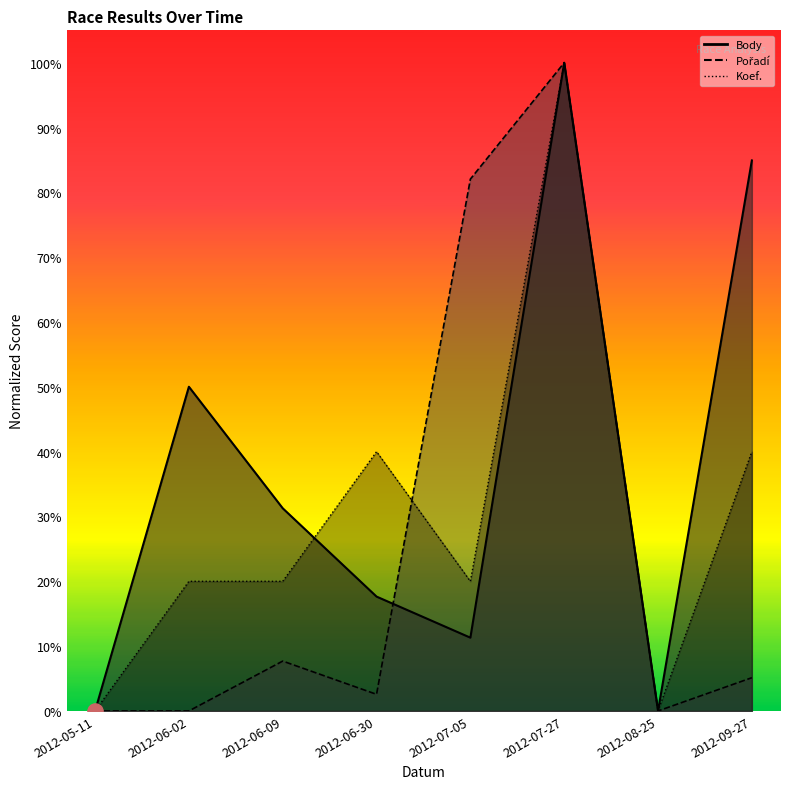

Which series has the largest total across all categories?

Body